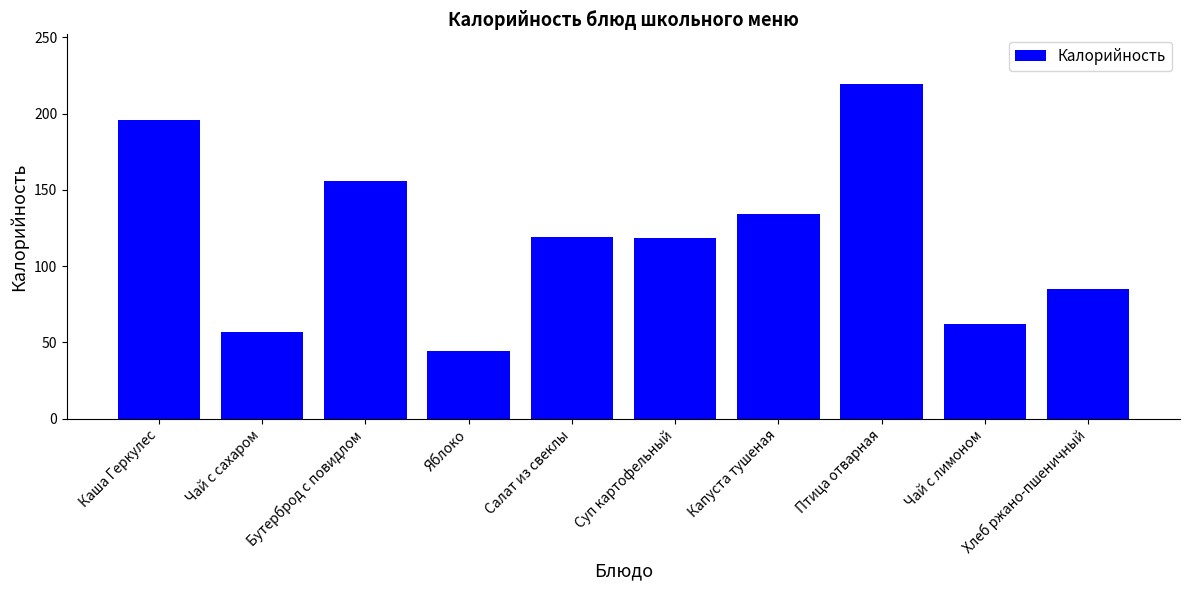

What is the difference between the values at Яблоко and Птица отварная?

175.1